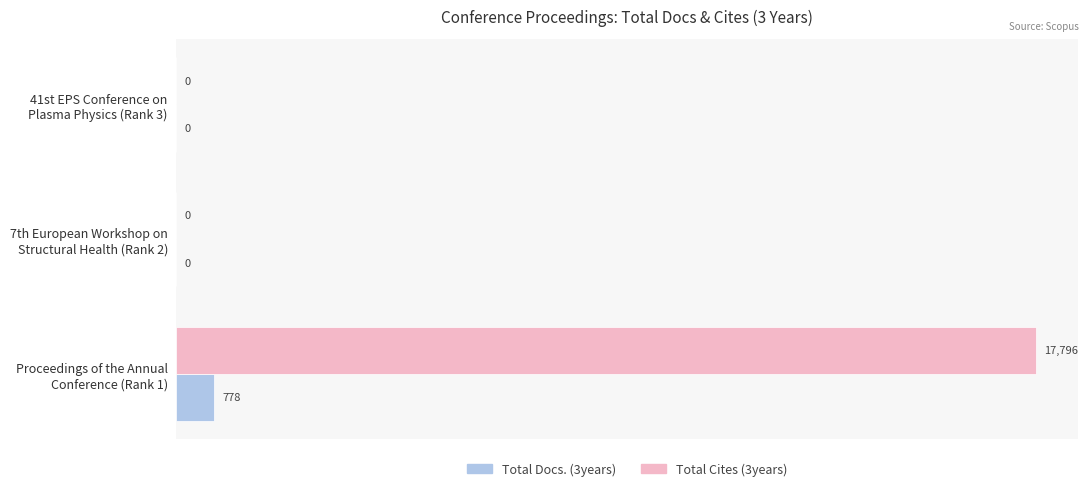

What is the highest value of the Total Docs. (3years) series?

778